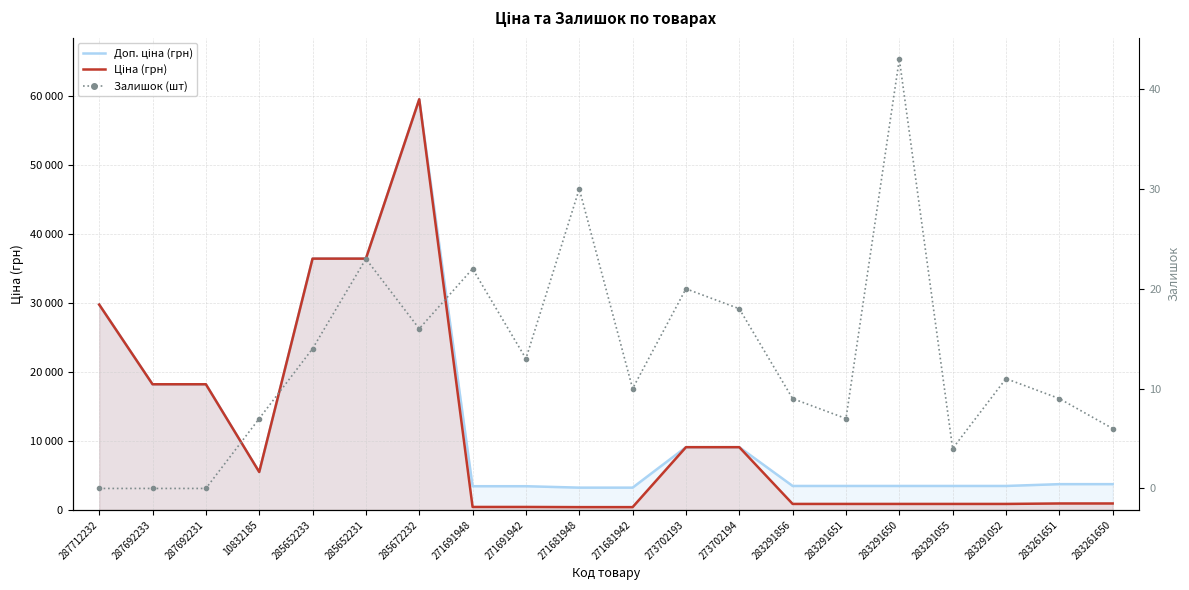

What value does the Ціна series have at 285652231?

36424.0